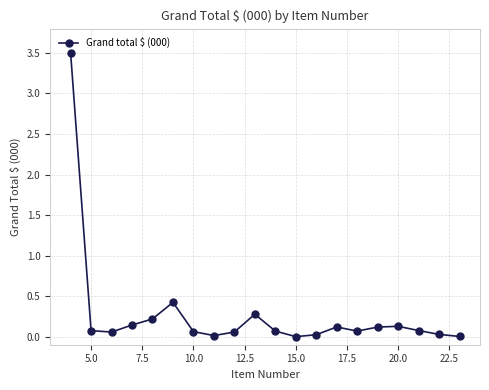

What is the value of the 1st point from the left?

3.5